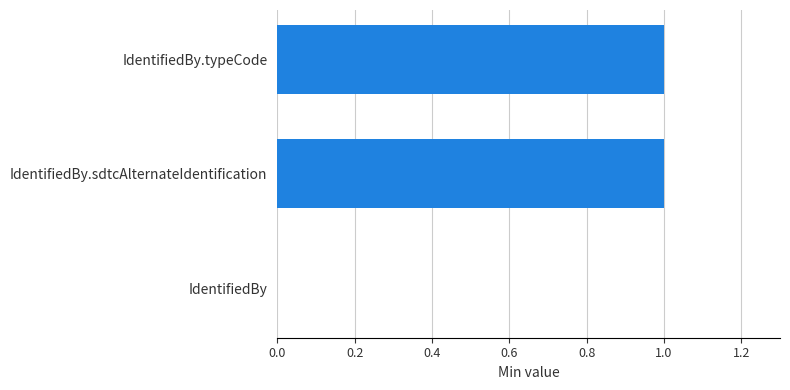

Between IdentifiedBy.typeCode and IdentifiedBy, which is larger?

IdentifiedBy.typeCode